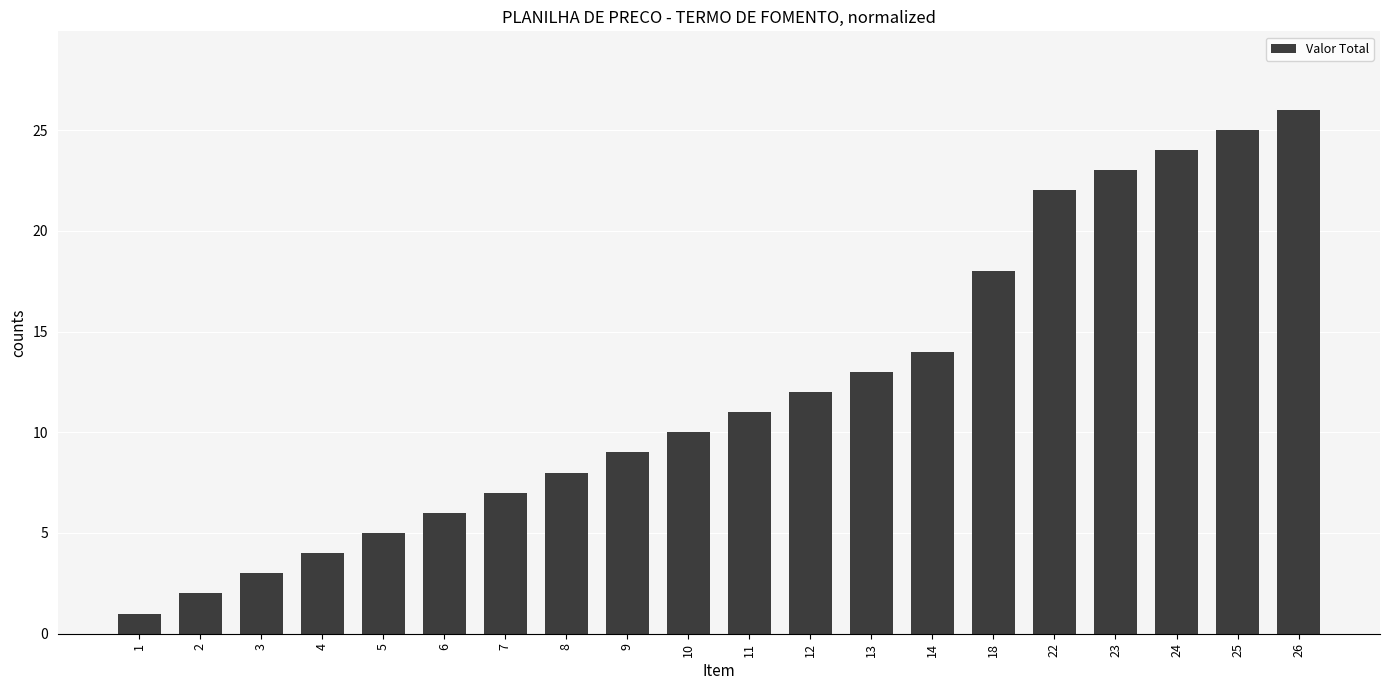

What is the maximum value shown in the chart?

26